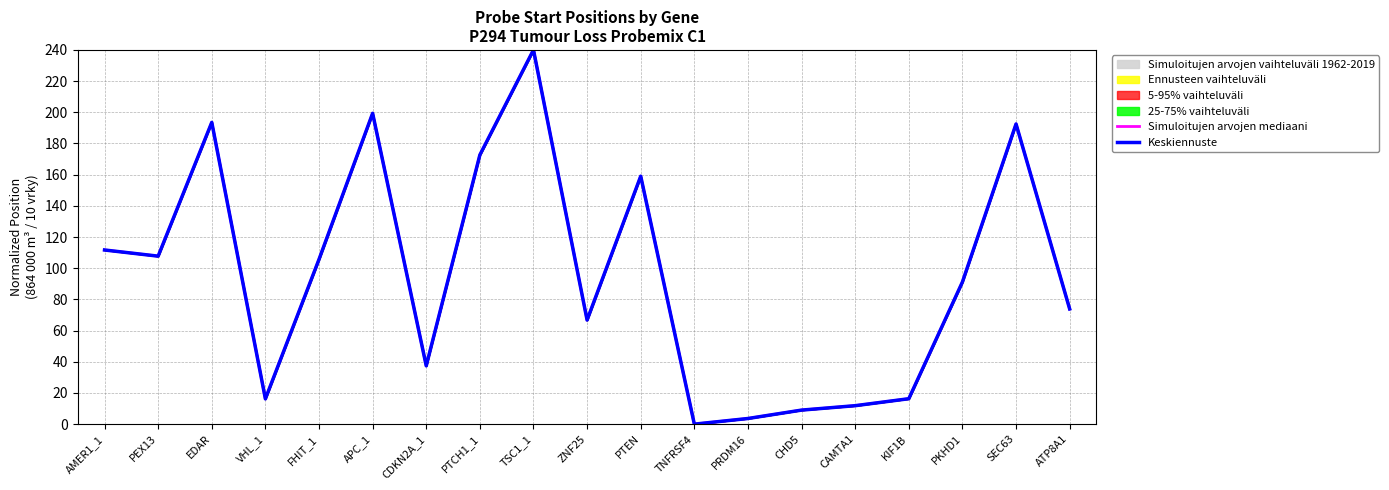

At how many categories does at least one series exceed 141?

6